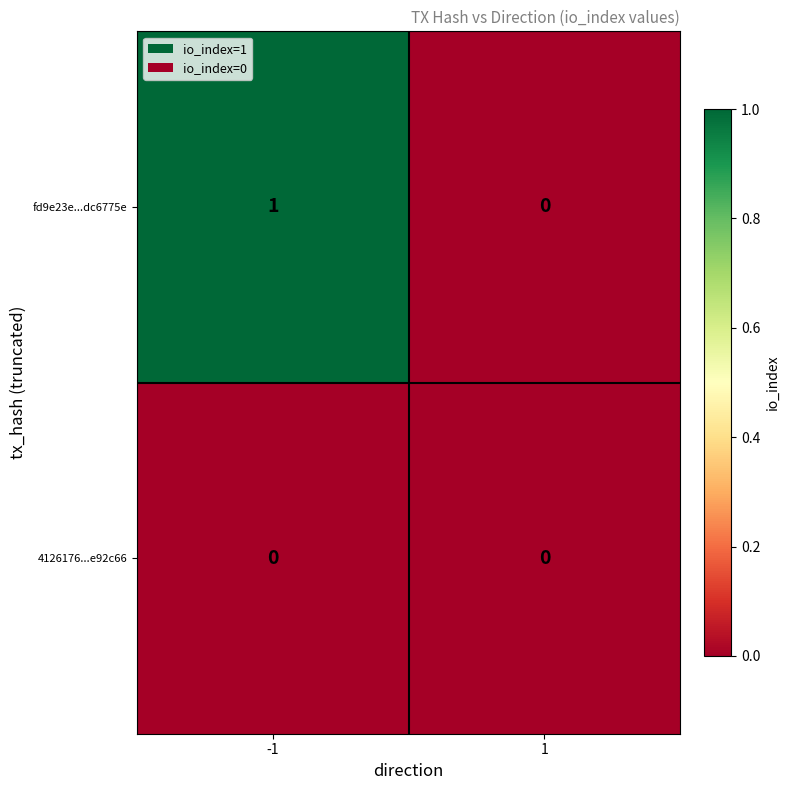

Reading left to right, extract all data points from this chart.

fd9e23e...dc6775e: -1=1	1=0
4126176...e92c66: -1=0	1=0